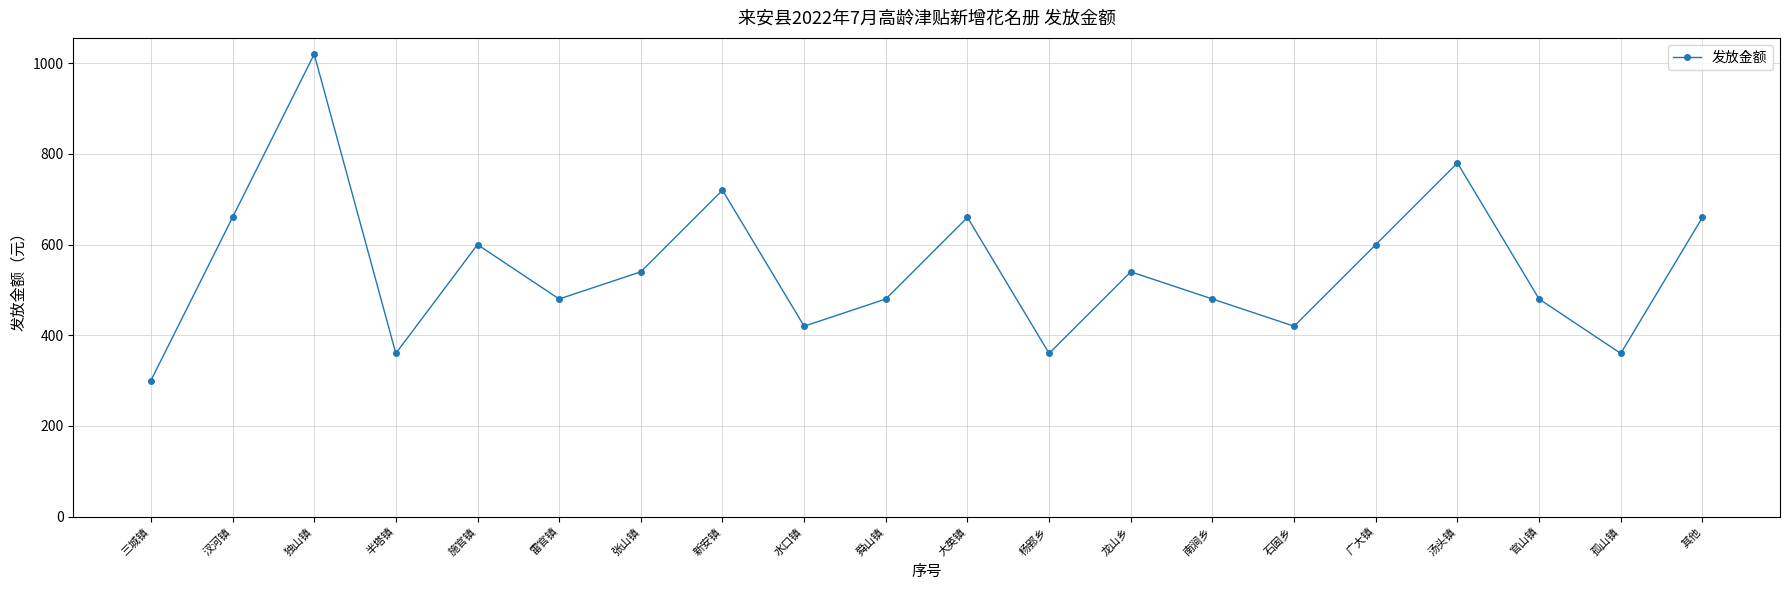

Between 汤头镇 and 其他, which is larger?

汤头镇